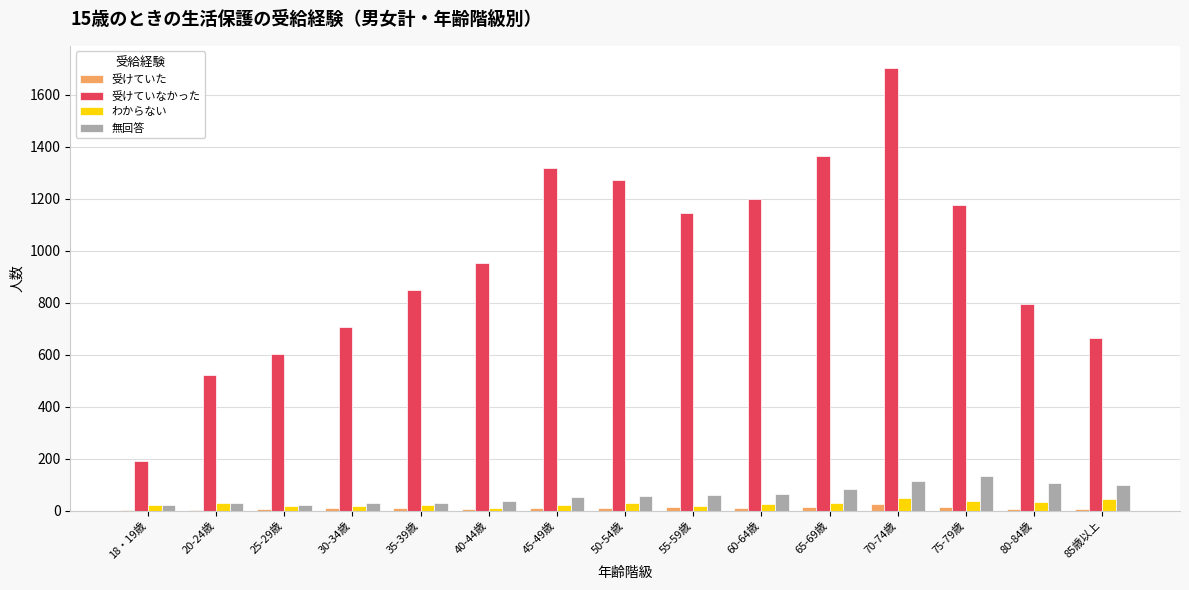

The value of 受けていなかった at 35-39歳 is 463. True or false?

False